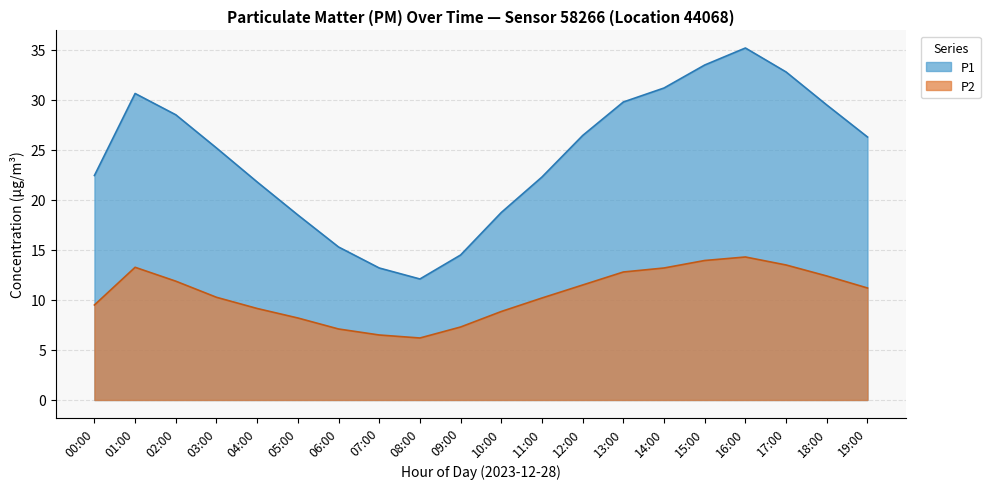

What is the average value of the P1 series?

24.4